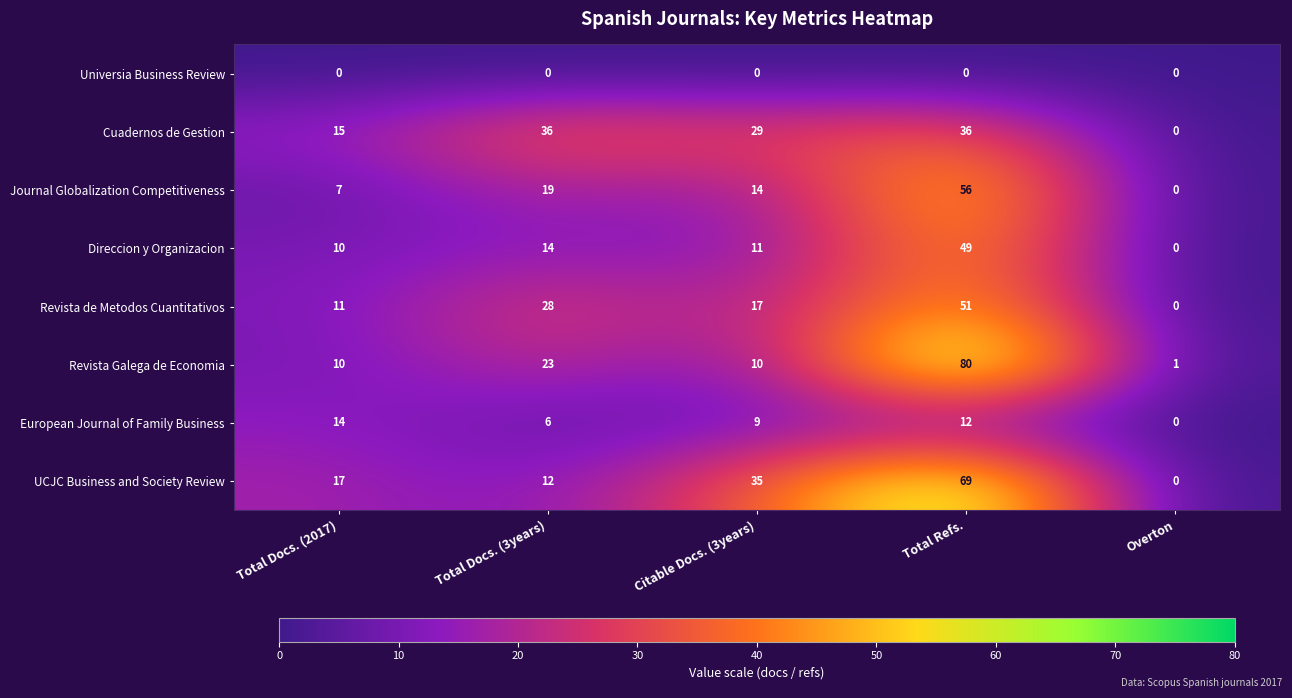

How many categories are shown in the chart?

5